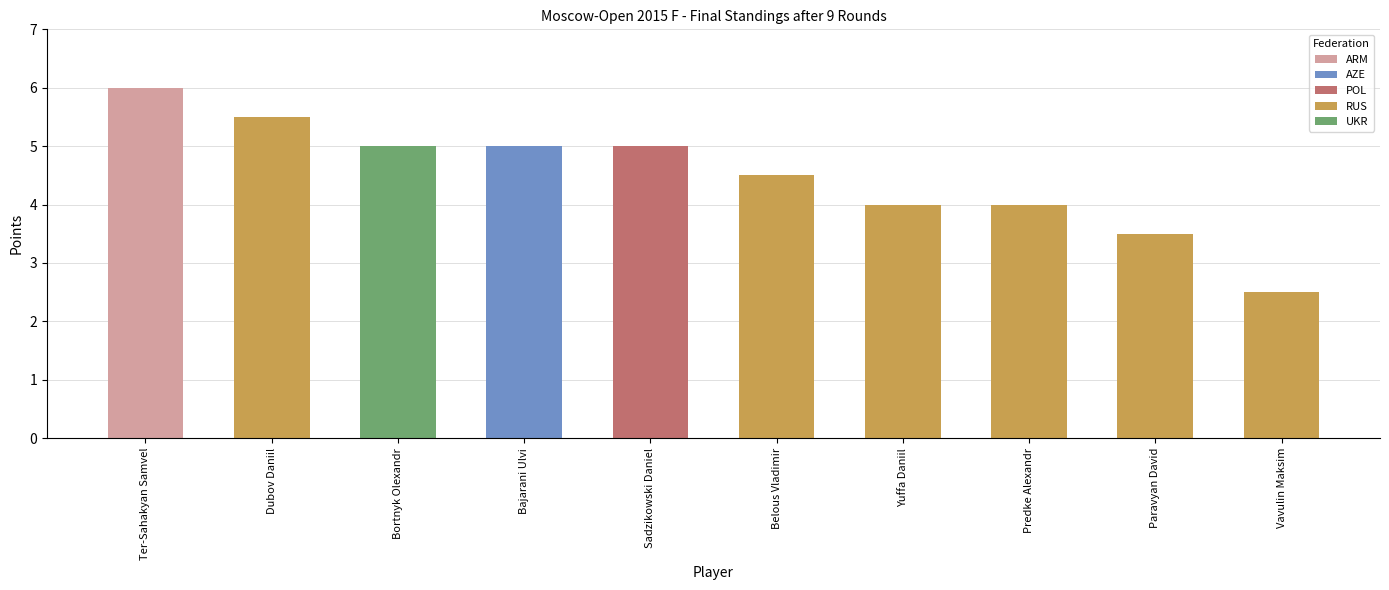

At which label does the data first exceed 5?

Ter-Sahakyan Samvel